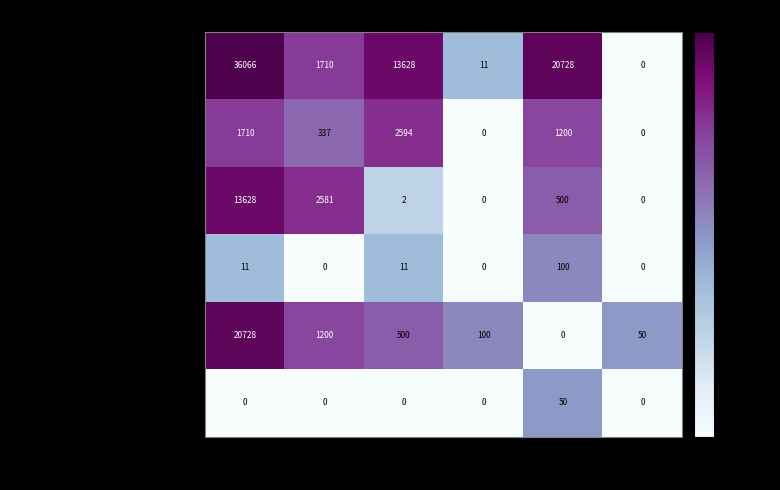

At which label is НАЦИОНАЛЬНАЯ ОБОРОНА closest to 1297?

РЗ=2,ПР=0